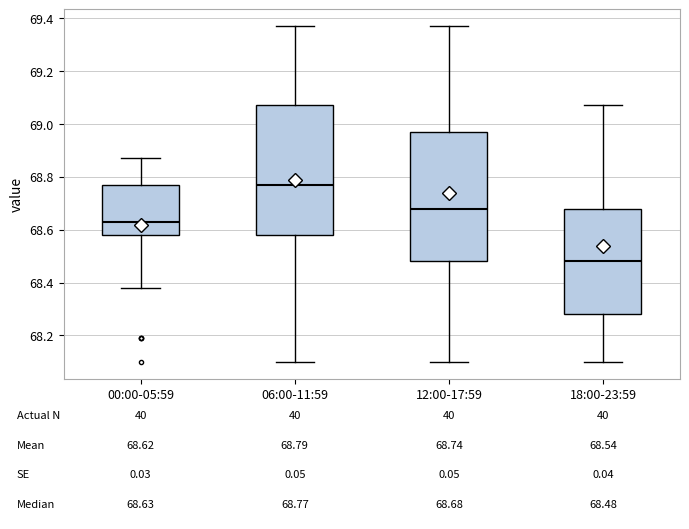

Which box's median line is the highest?

06:00-11:59